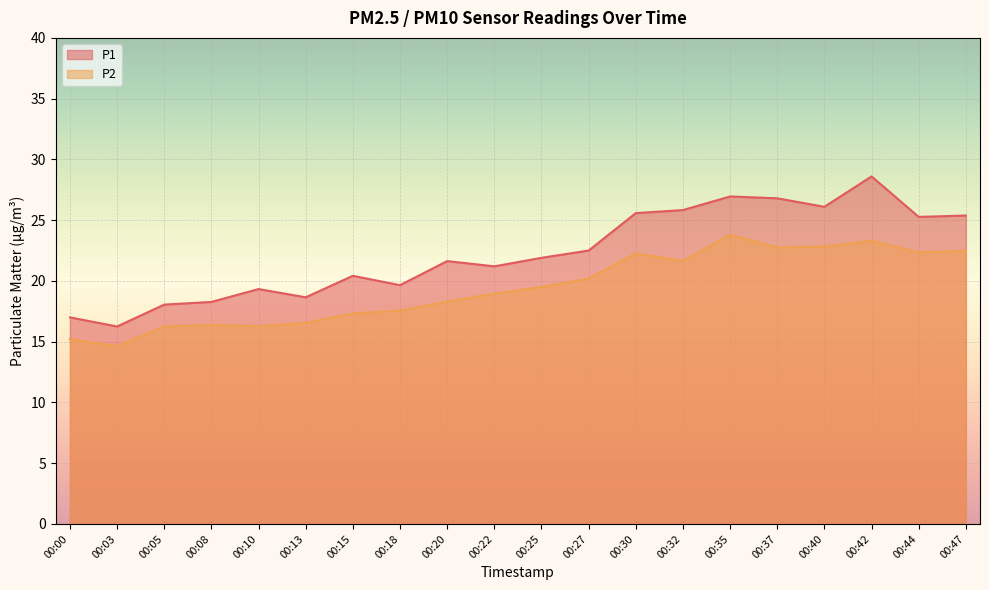

How many interior local peaks does the P1 series have?

5